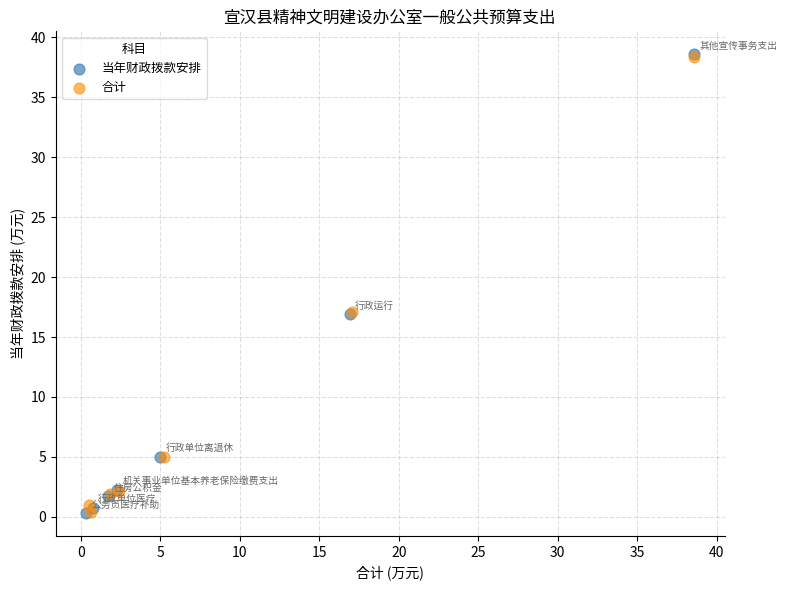

What are all the series names shown in the legend?

当年财政拨款安排, 合计